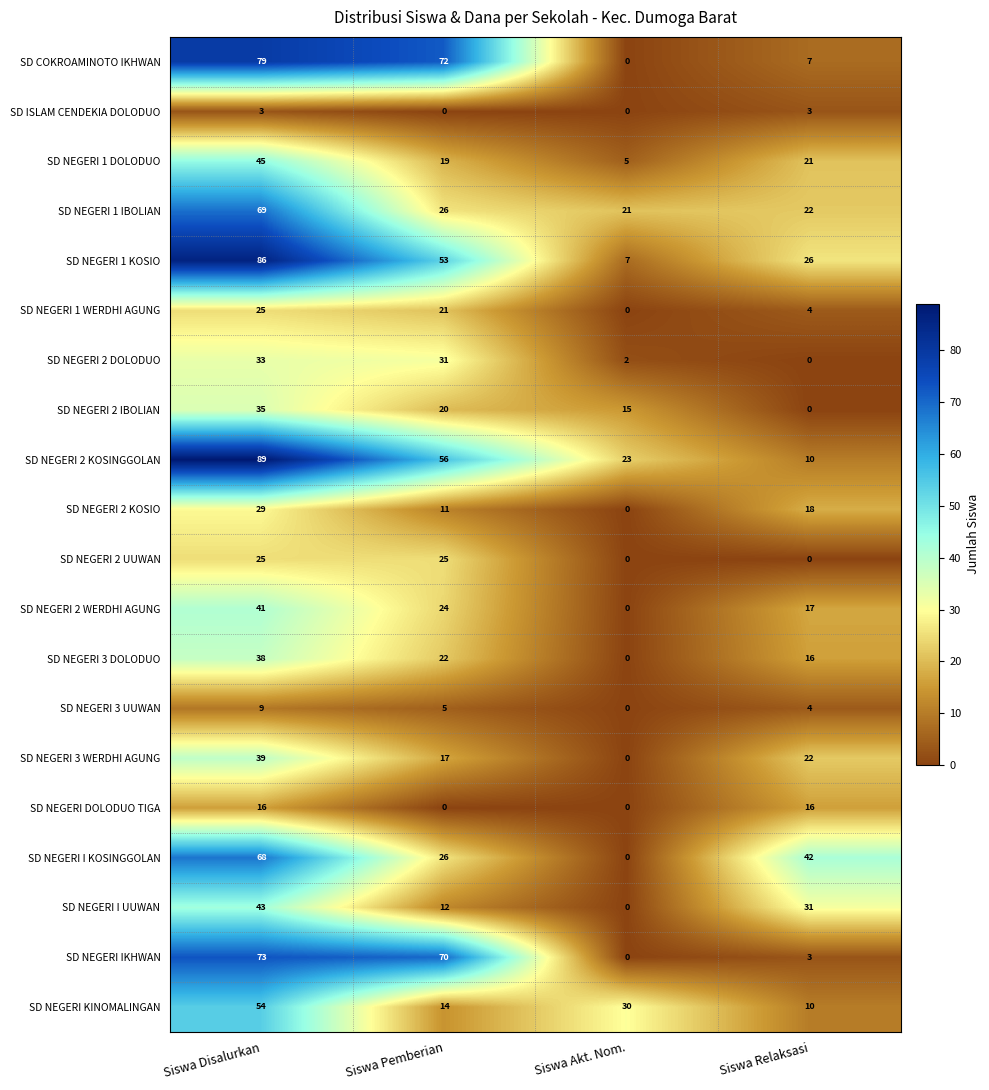

What is the difference between the maximum and second lowest values in the SD NEGERI KINOMALINGAN series?

40